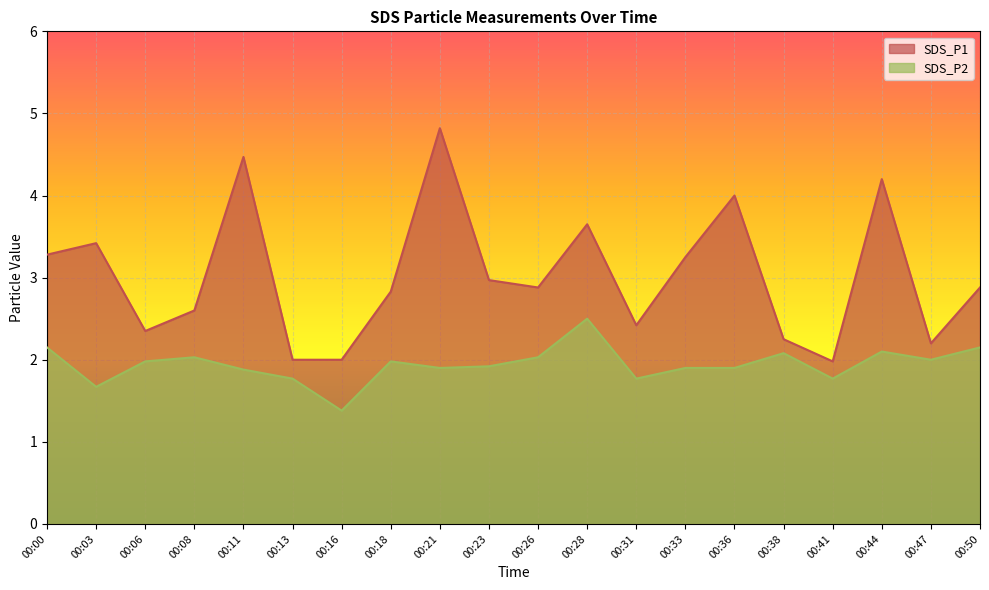

Where is the first local maximum for SDS_P1?

00:03